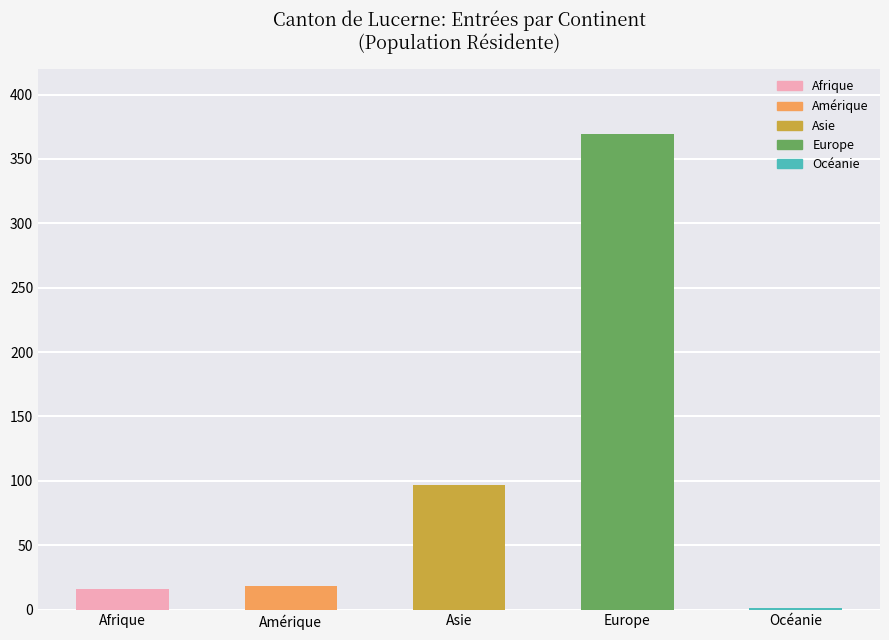

Reading left to right, extract all data points from this chart.

Afrique=16	Amérique=18	Asie=97	Europe=369	Océanie=1